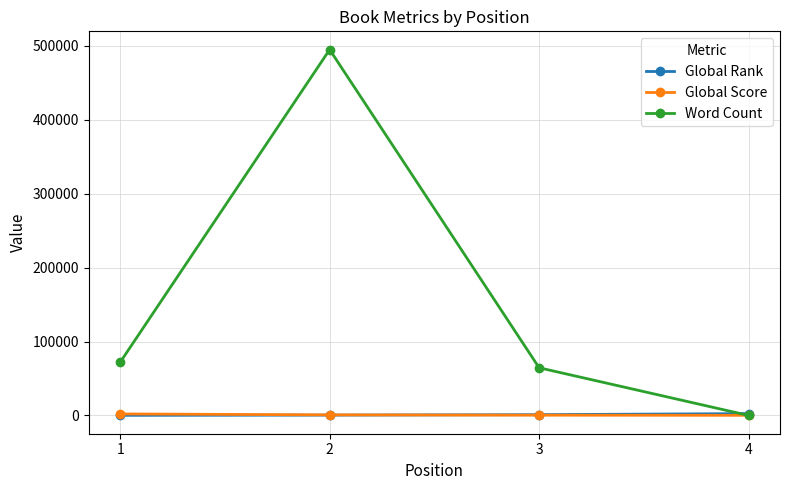

What is the lowest value of the Global Rank series?

117